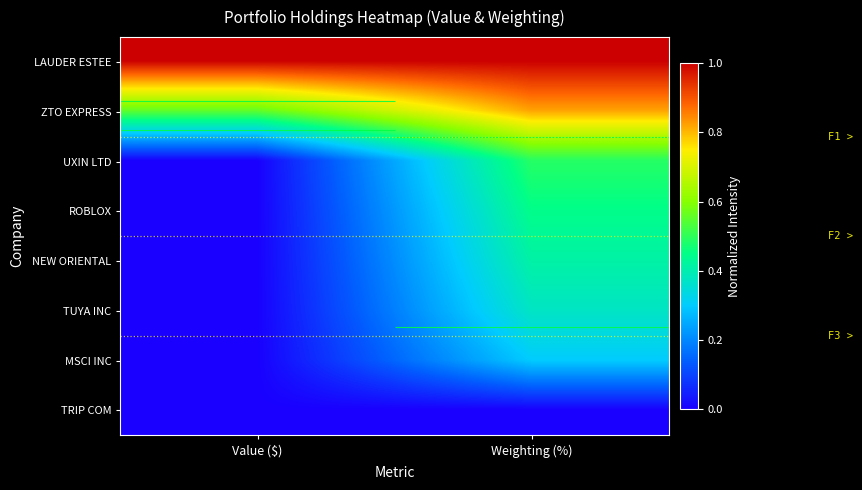

What is the maximum value for MSCI INC?

0.3